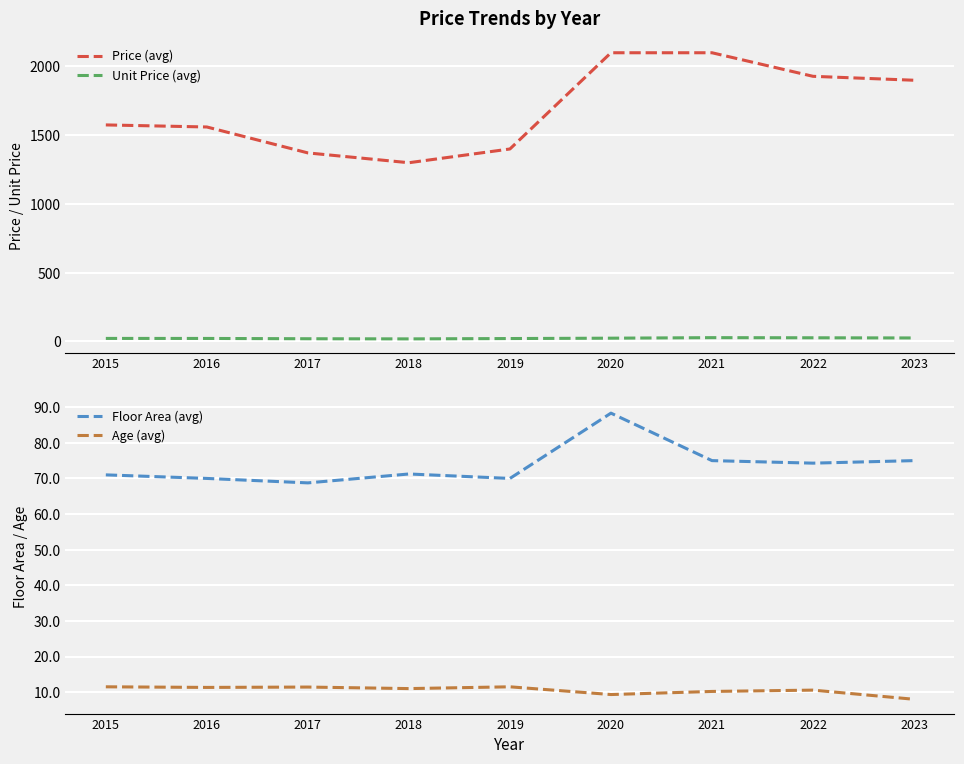

Which category has the highest value in the Floor Area (avg) series?

2020